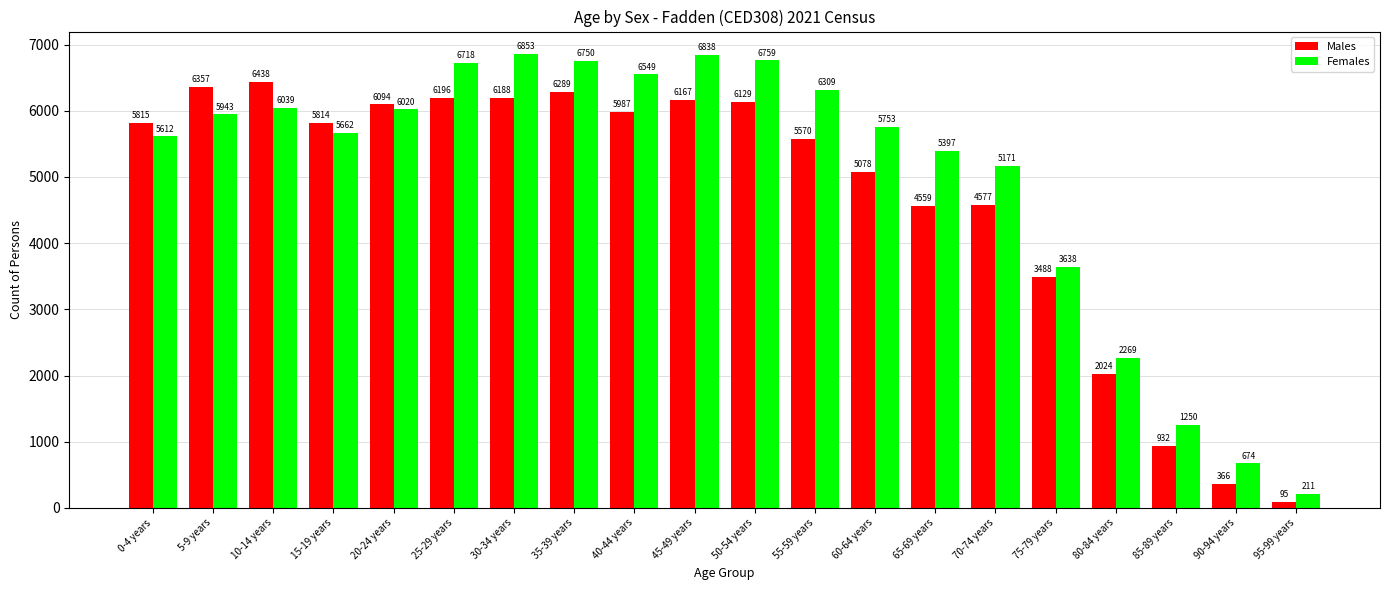

What is the maximum value shown in the chart?

6853